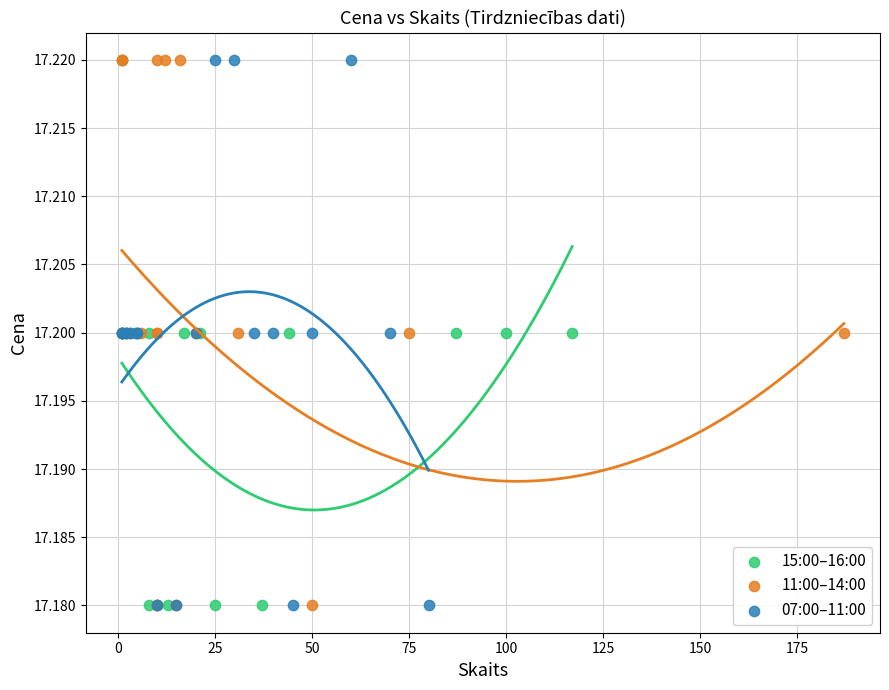

What are all the series names shown in the legend?

15:00–16:00, 11:00–14:00, 07:00–11:00